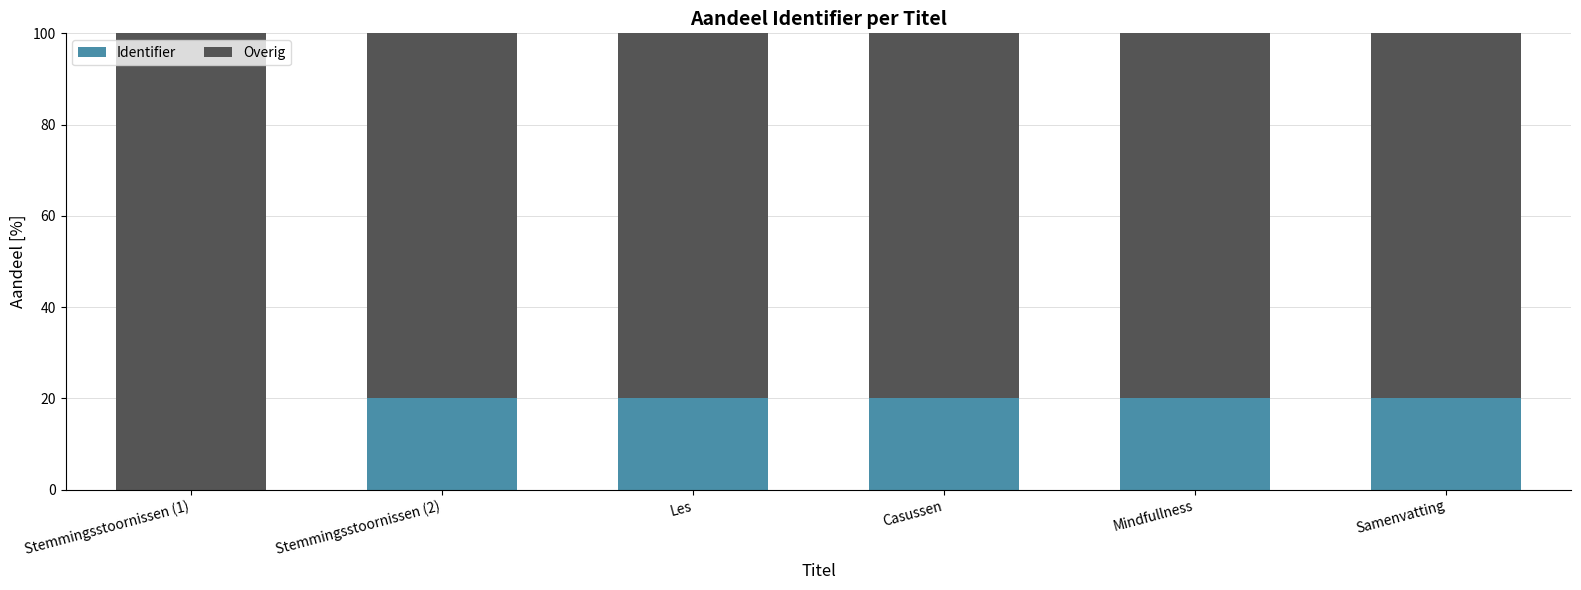

What is the total value across all series at Mindfullness?

100.0